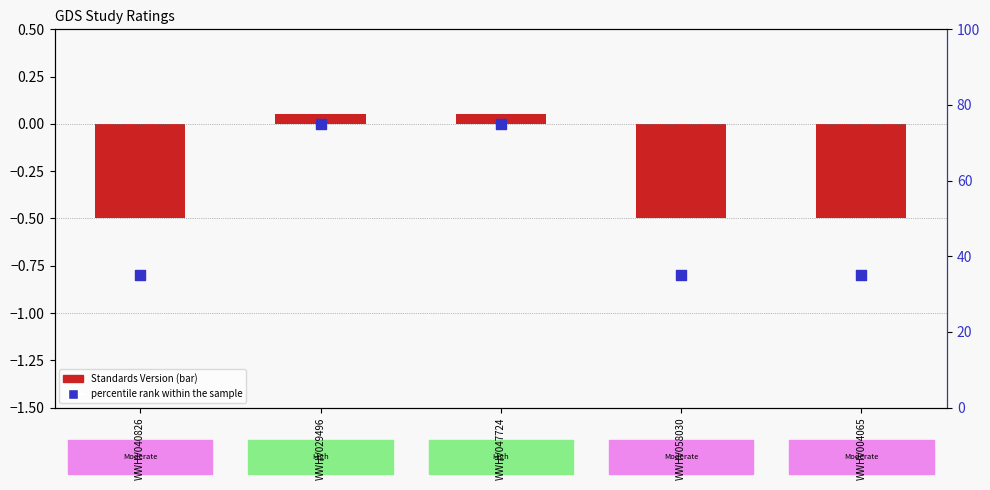

At how many categories does at least one series exceed 38?

2